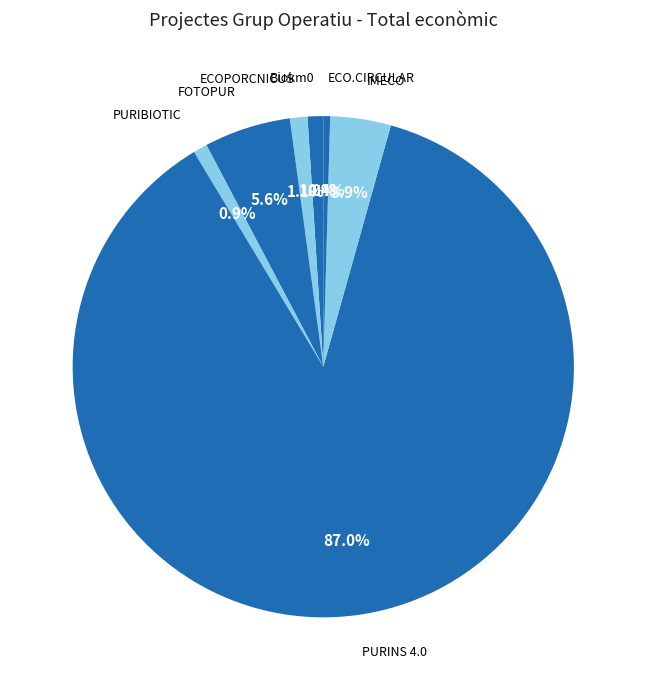

How many slices are in this pie chart?

7